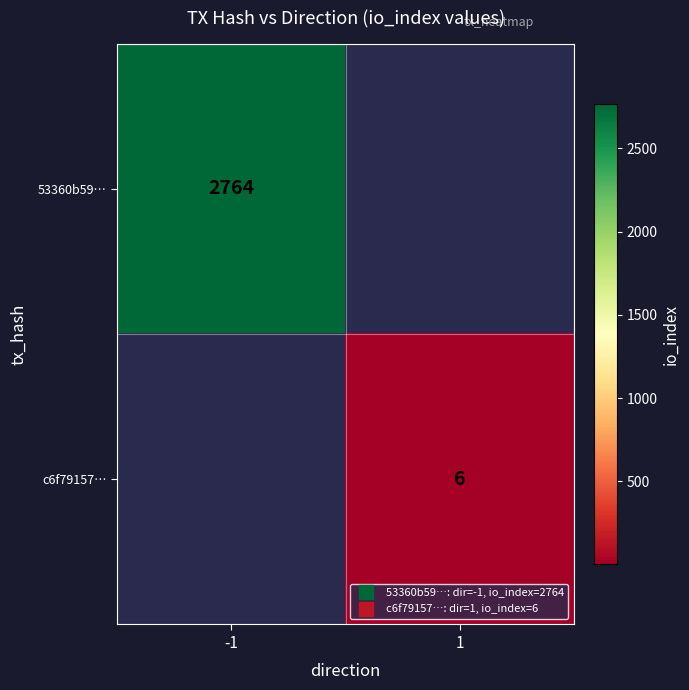

True or false: c6f79157… has a value of 6.0 at 1.

True